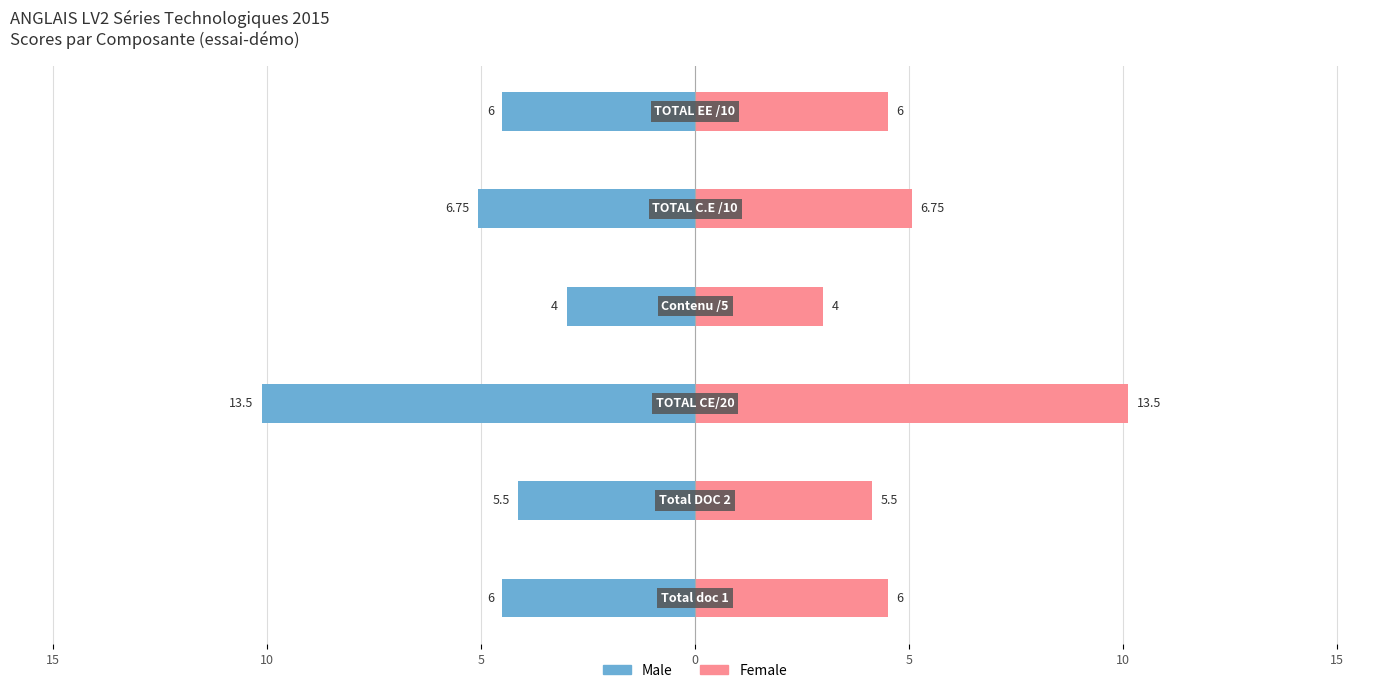

Reading left to right, transcribe all the data shown in this chart.

Male: -4.5	-4.1	-10.1	-3.0	-5.1	-4.5
Female: 4.5	4.1	10.1	3.0	5.1	4.5